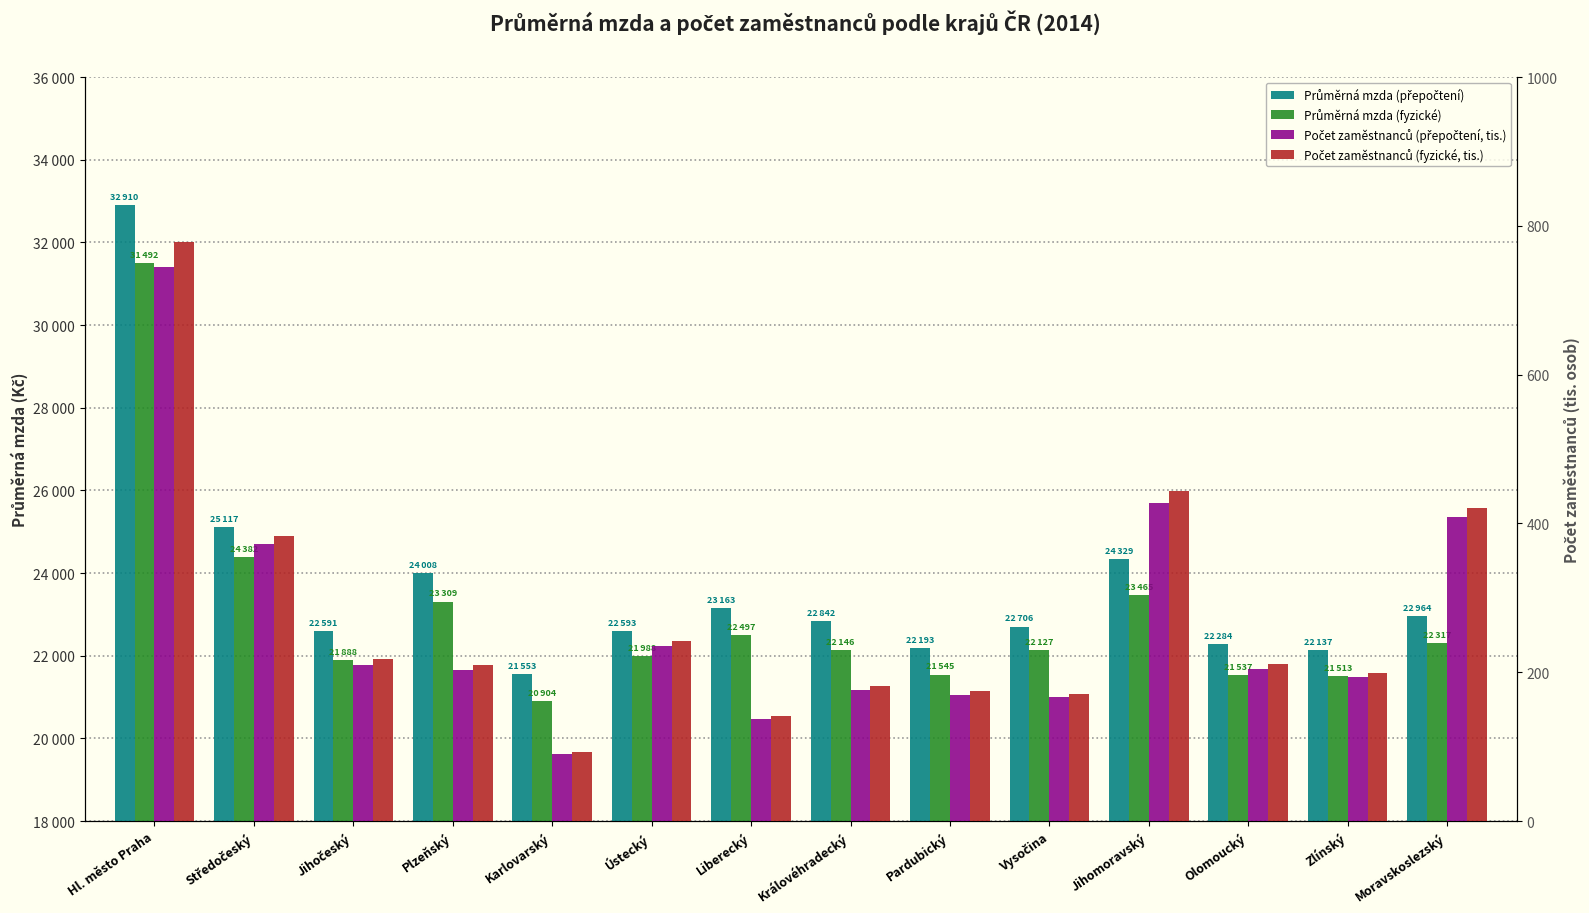

What position from the right is Karlovarský?

10